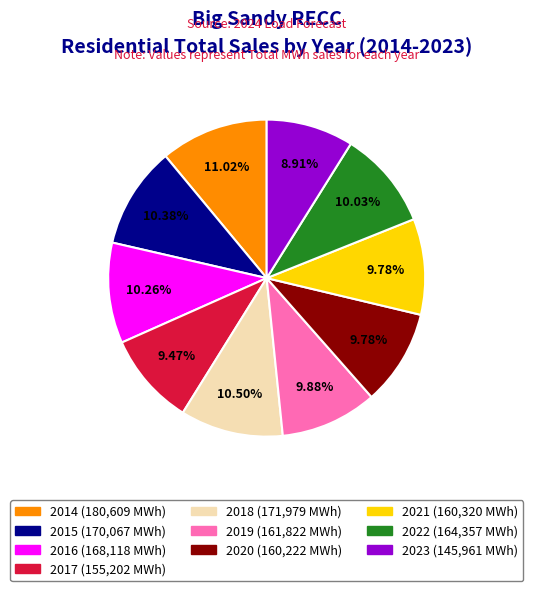

How many slices are in this pie chart?

10